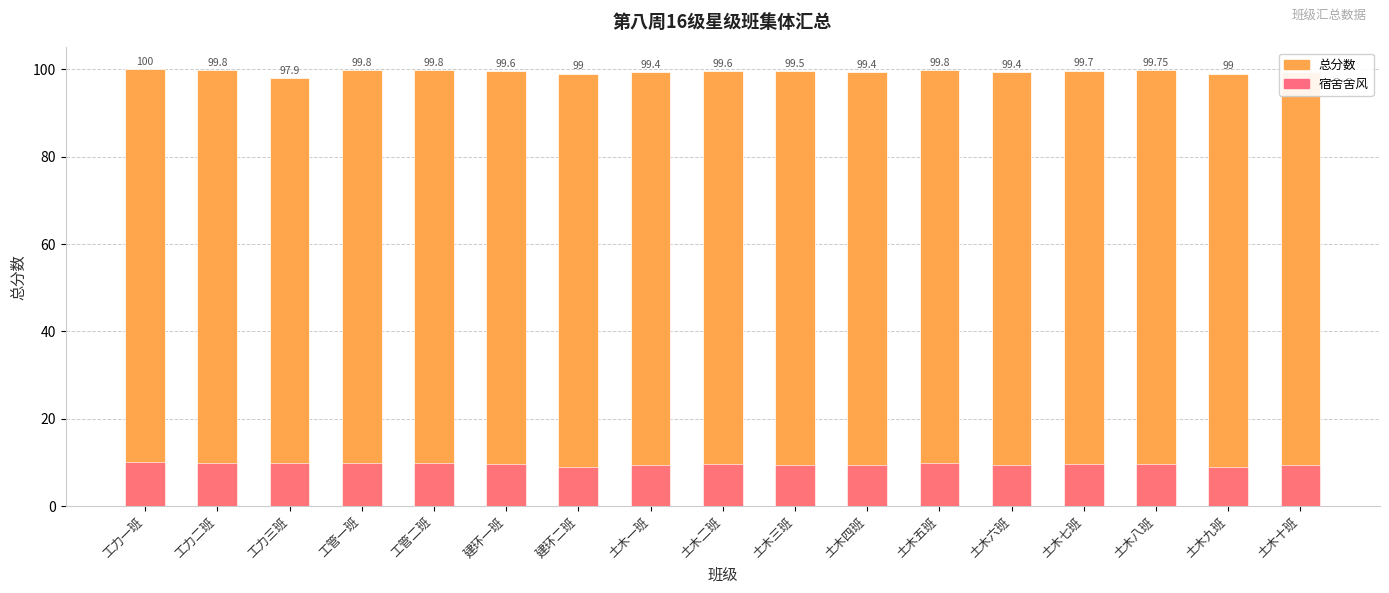

Reading right to left, list all the values displayed in this chart.

总分数: 土木十班=99.4	土木九班=99.0	土木八班=99.8	土木七班=99.7	土木六班=99.4	土木五班=99.8	土木四班=99.4	土木三班=99.5	土木二班=99.6	土木一班=99.4	建环二班=99.0	建环一班=99.6	工管二班=99.8	工管一班=99.8	工力三班=97.9	工力二班=99.8	工力一班=100.0
宿舍舍风: 土木十班=9.4	土木九班=9.0	土木八班=9.8	土木七班=9.7	土木六班=9.4	土木五班=9.8	土木四班=9.4	土木三班=9.5	土木二班=9.6	土木一班=9.4	建环二班=9.0	建环一班=9.6	工管二班=9.8	工管一班=9.8	工力三班=9.9	工力二班=9.8	工力一班=10.0